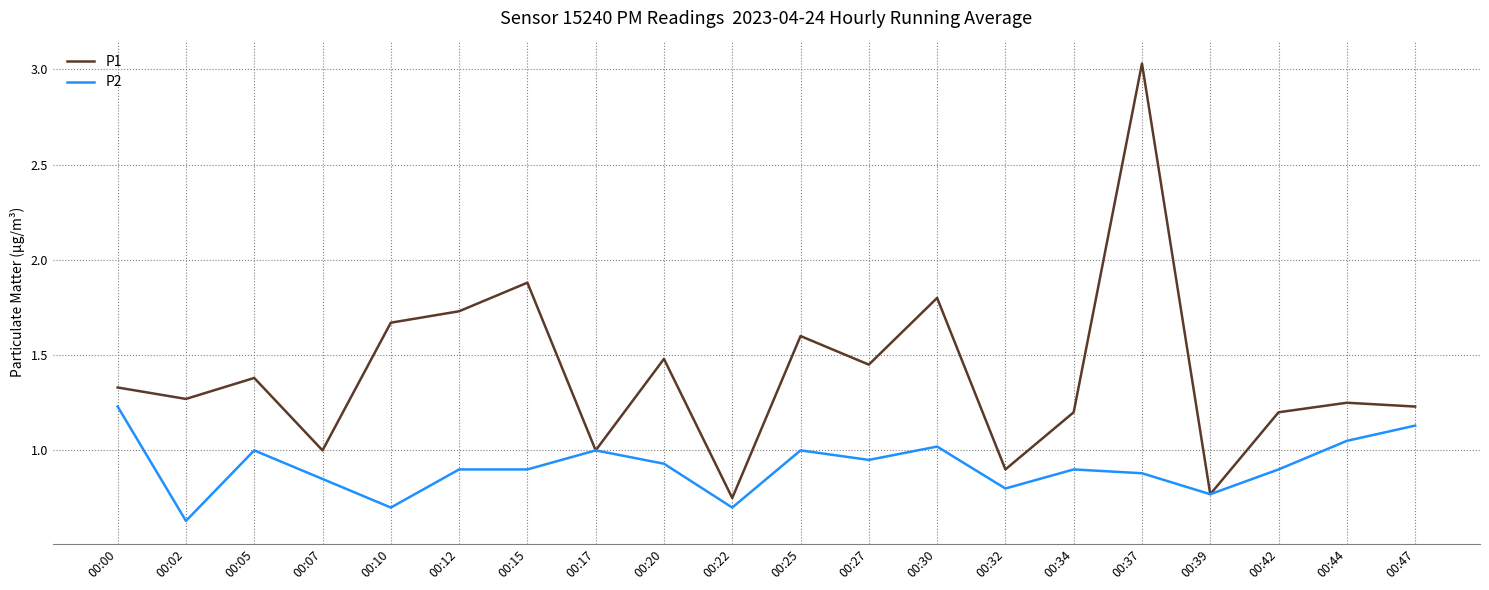

Which category has the highest value in the P2 series?

00:00